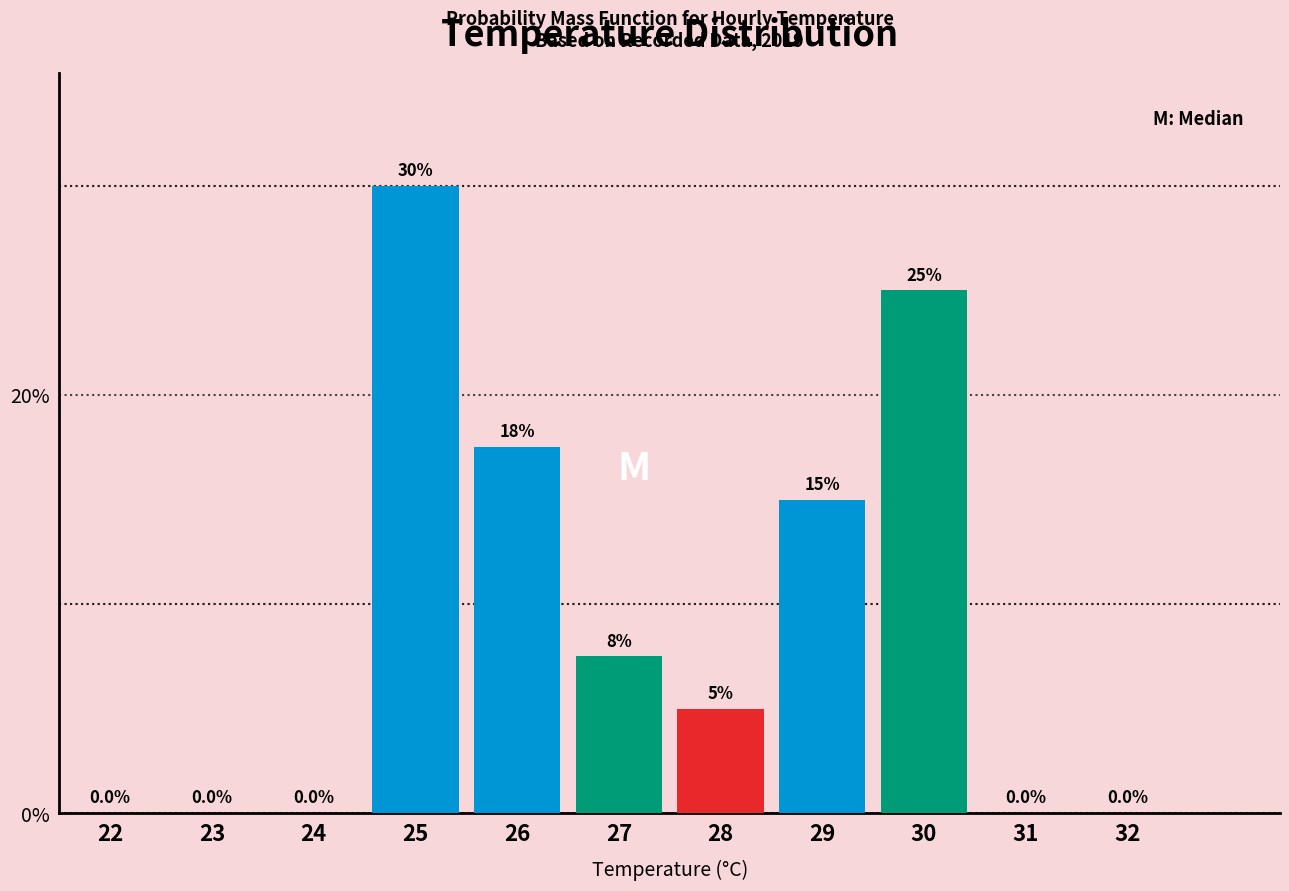

Reading left to right, what are all the values shown in this chart?

22=0.0	23=0.0	24=0.0	25=30.0	26=17.5	27=7.5	28=5.0	29=15.0	30=25.0	31=0.0	32=0.0